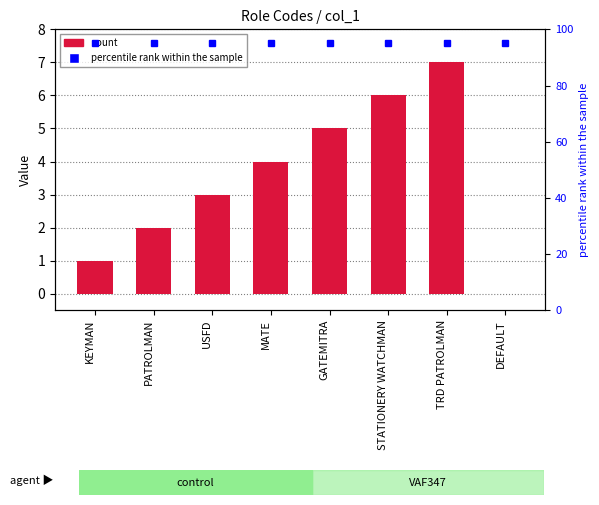

How many series are shown in this chart?

1